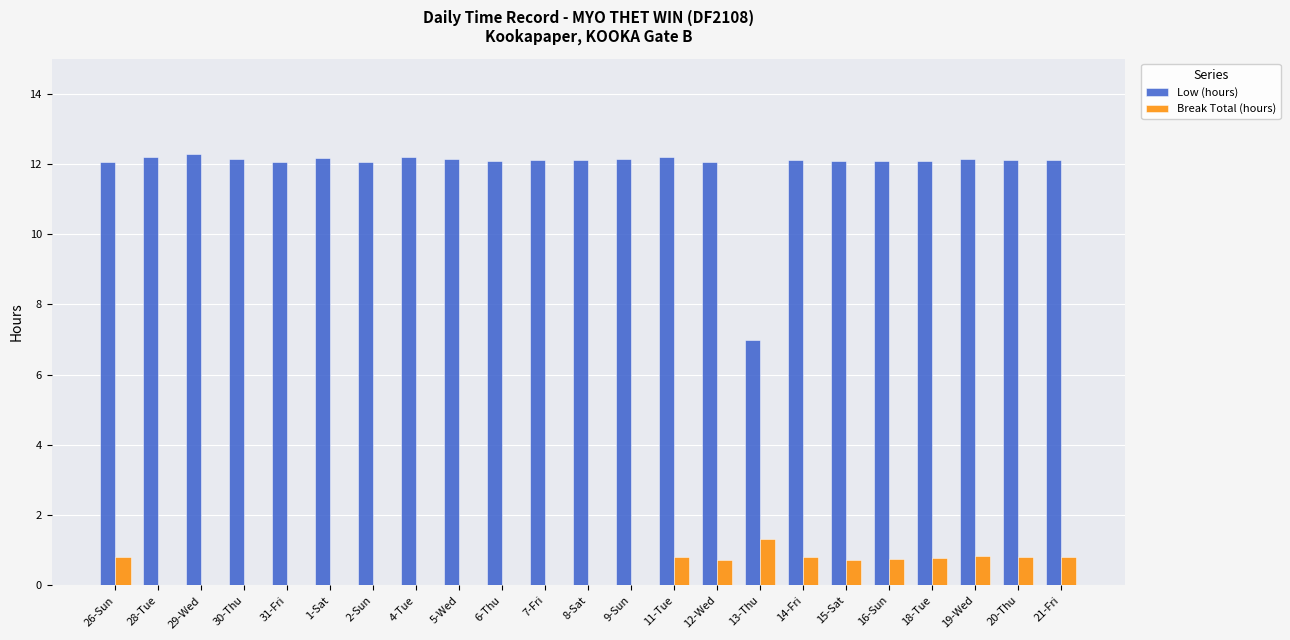

Between 2-Sun and 13-Thu, which series saw the biggest shift?

Low (hours)